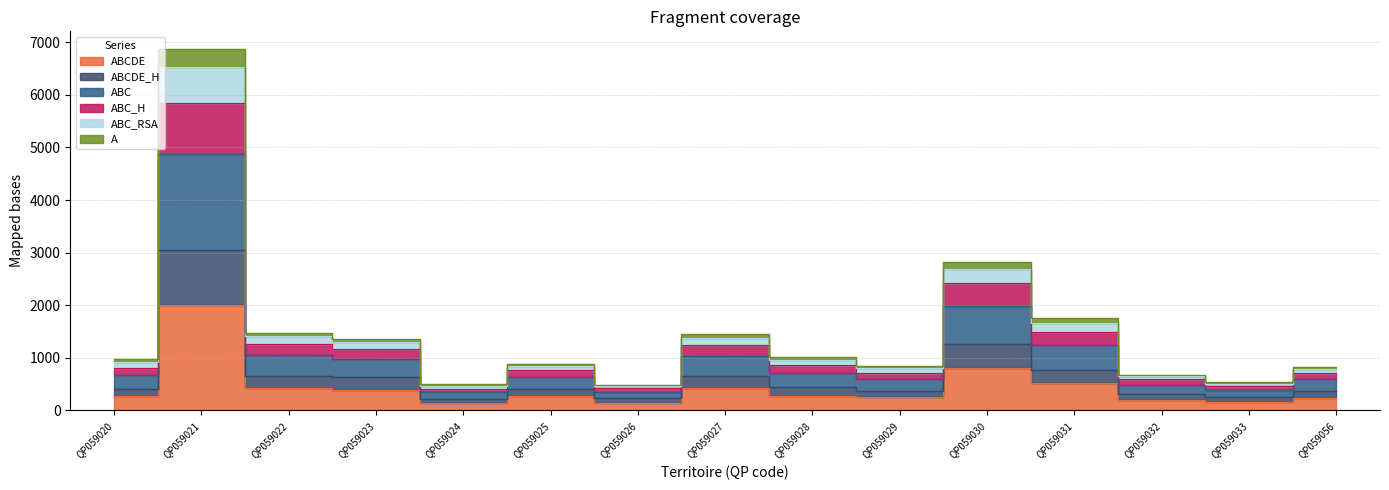

Which category has the lowest value across all series?

QP059024